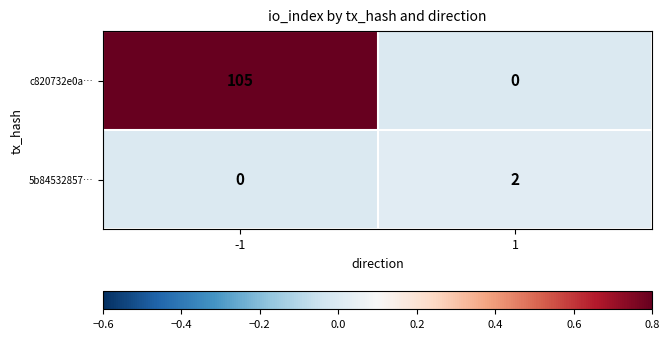

Between -1 and 1, which series saw the biggest shift?

c820732e0a…